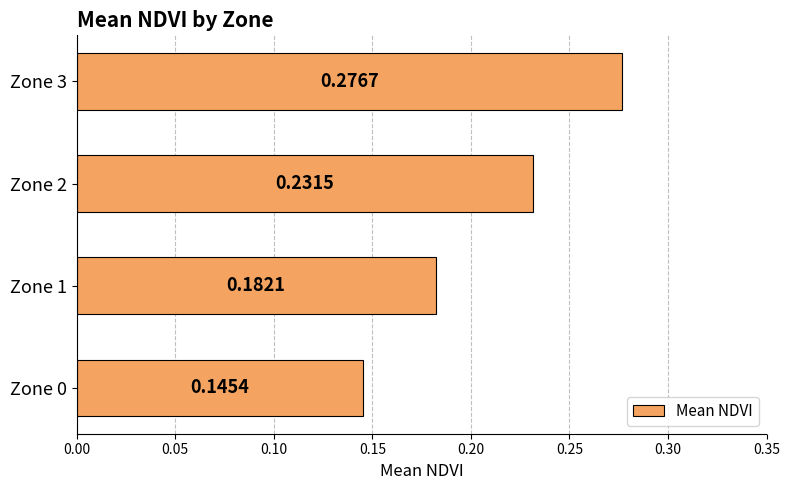

Are the bars grouped side by side (vs. stacked)?

No